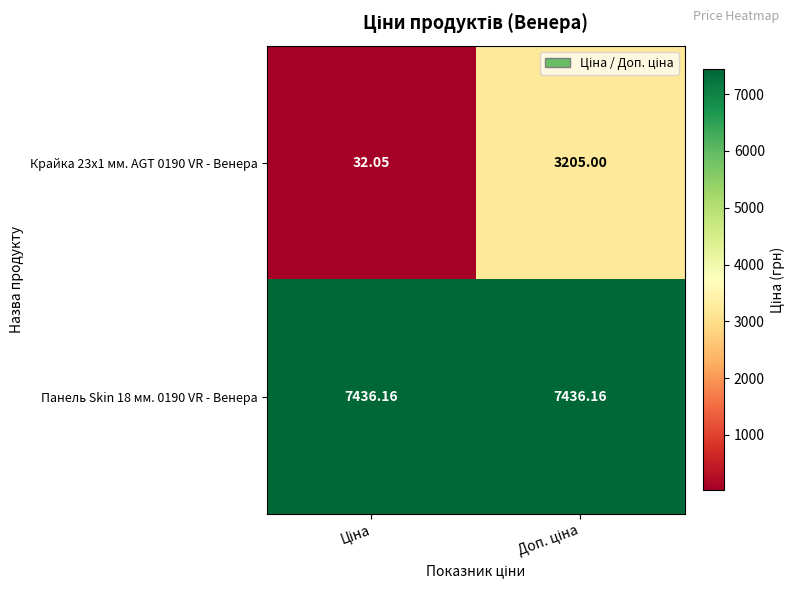

How many data points does each series have?

2